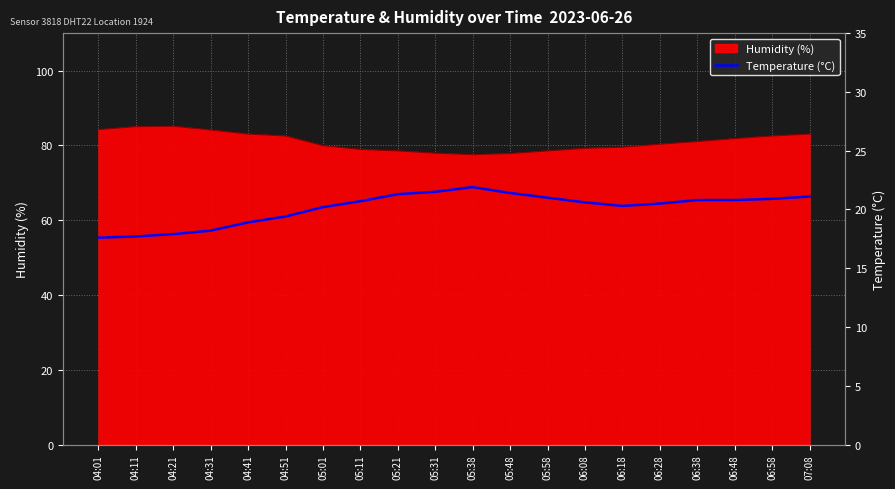

Is it true that the value at 04:21 is 11.2?

False